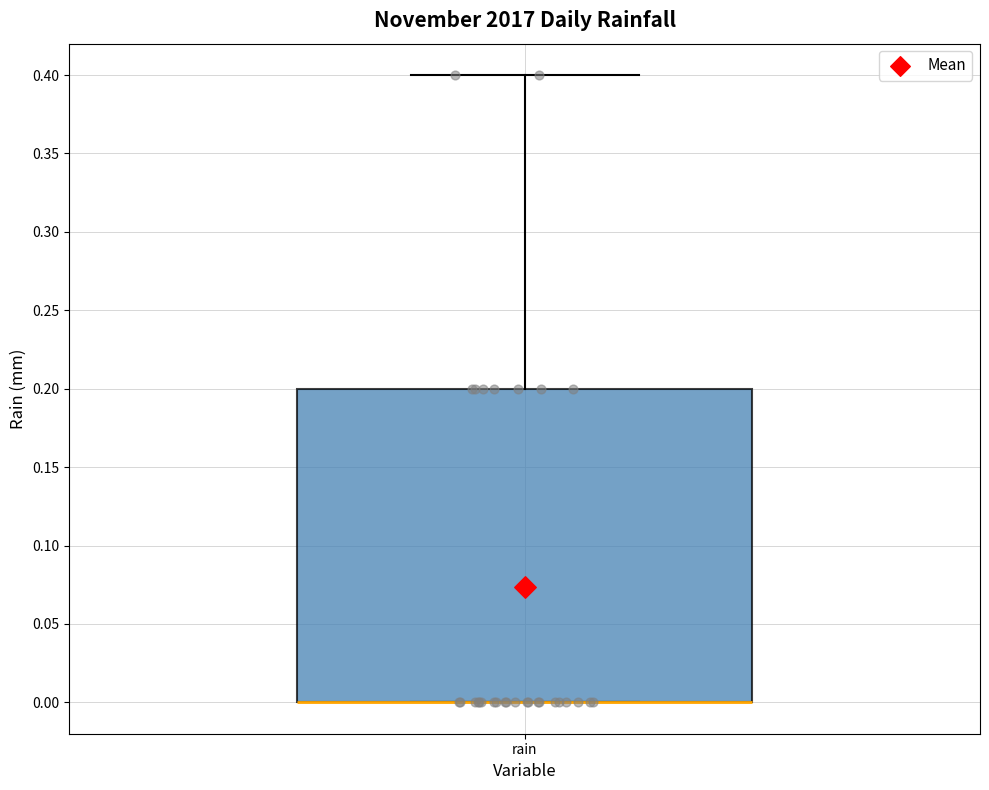

Transcribe this box plot: give where the median line is, the range the box spans, and where the two whiskers end, as read against the y-axis. The values are not printed on the chart, so give them approximately, as read against the axis.

median 0.0 (drawn on the box's lower edge), box 0.0 to 0.2, whiskers 0.0 to 0.4